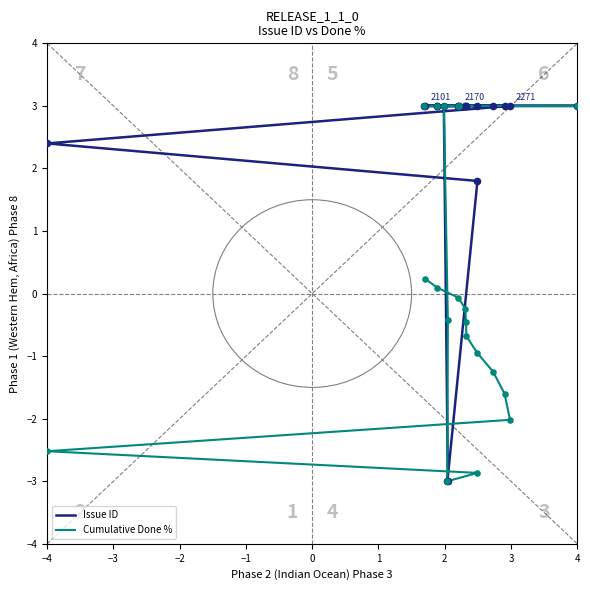

Which series reaches the minimum Y coordinate?

Issue ID